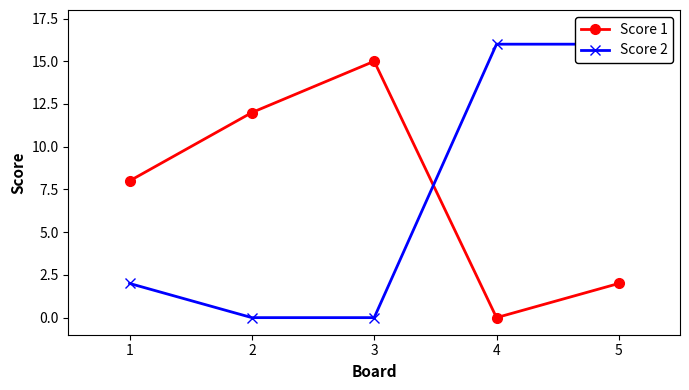

Rank the series at 3 from highest to lowest value.

Score 1, Score 2